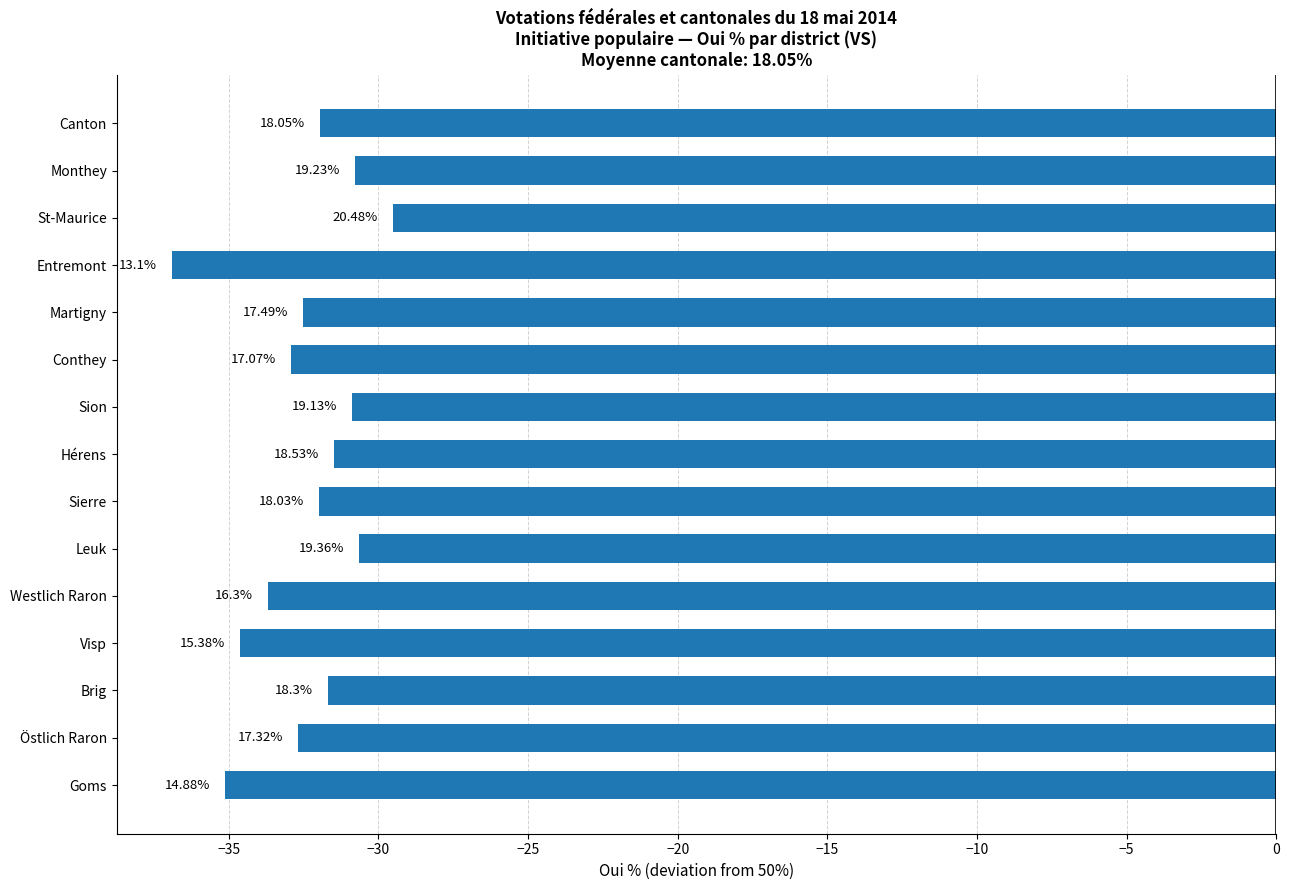

What is the maximum value shown in the chart?

-29.5